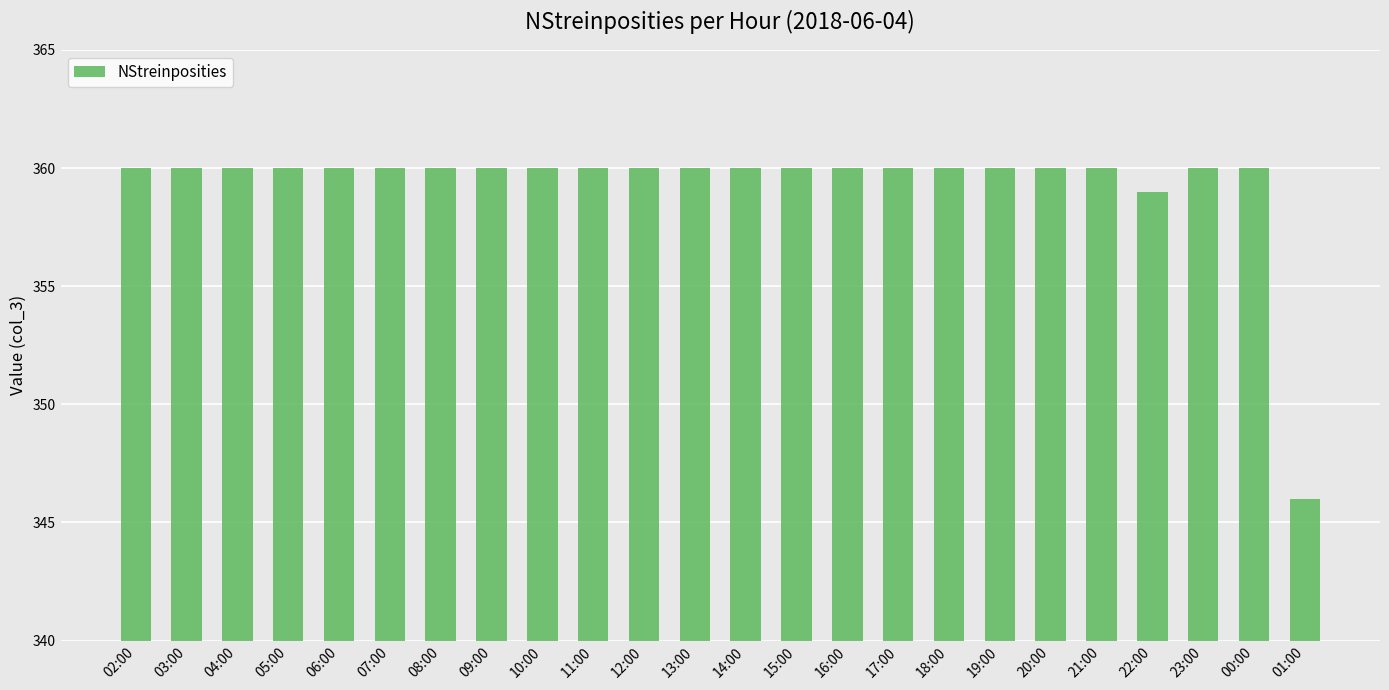

What is the ratio of the value at 00:00 to the value at 13:00?

1.0